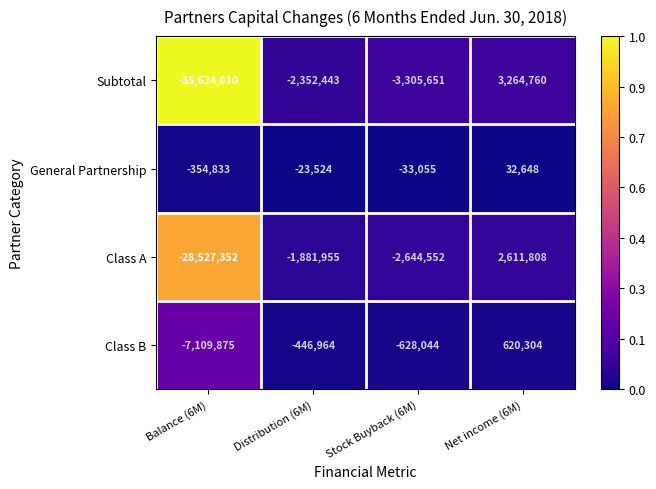

Rank the series by their maximum value, from highest to lowest.

Subtotal, Class A, Class B, General Partnership